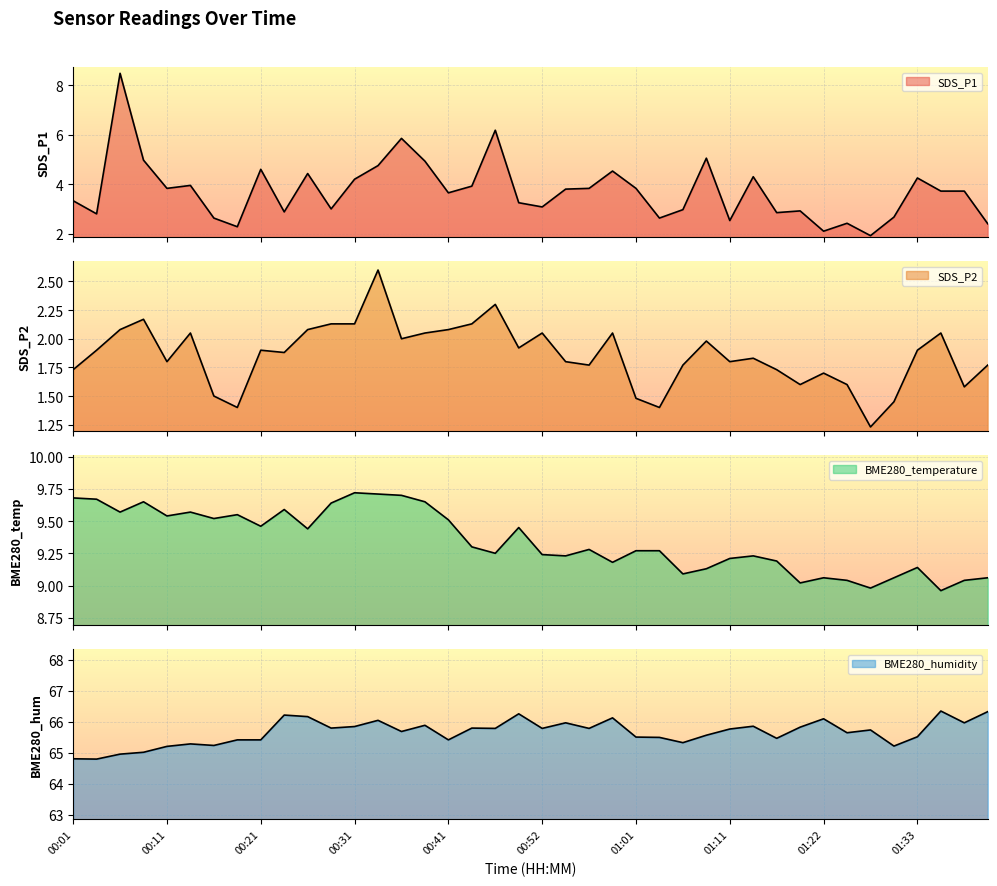

True or false: SDS_P1 and SDS_P2 intersect in this chart.

False